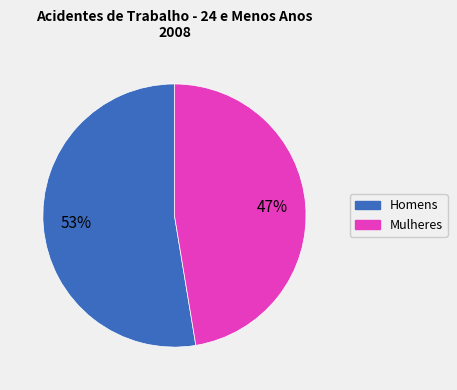

How many slices are in this pie chart?

2